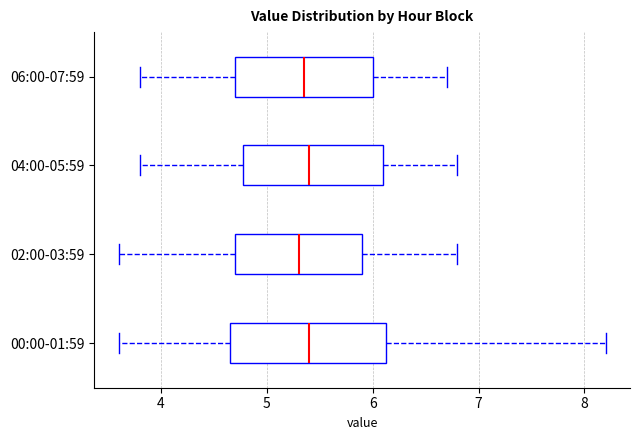

Reading bottom to top, transcribe this box plot: for each box, give where its median line is, the range the box spans, and where its two whiskers end, as read against the x-axis. The values are not printed on the chart, so give them approximately, as read against the axis.

00:00-01:59: median 5.4, box 4.7 to 6.1, whiskers 3.6 to 8.2
02:00-03:59: median 5.3, box 4.7 to 5.9, whiskers 3.6 to 6.8
04:00-05:59: median 5.4, box 4.8 to 6.1, whiskers 3.8 to 6.8
06:00-07:59: median 5.4, box 4.7 to 6.0, whiskers 3.8 to 6.7